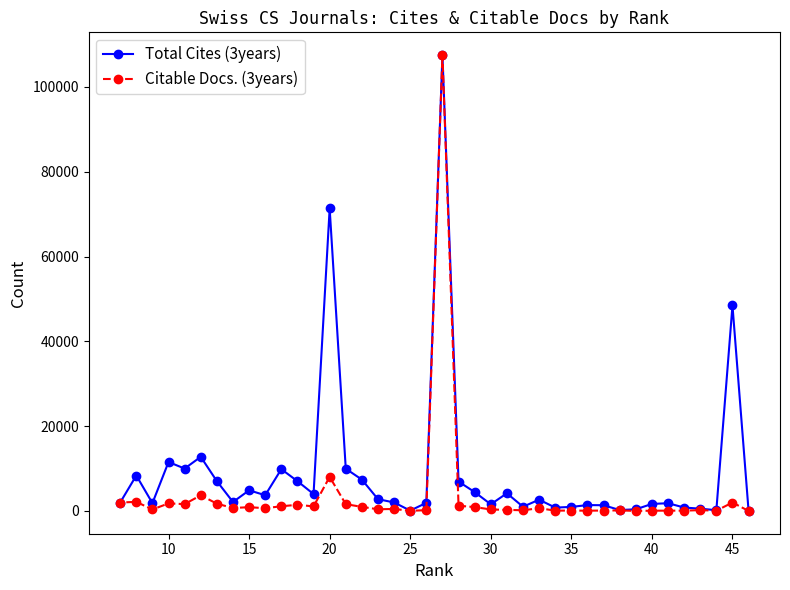

Is this an area chart (filled region under the line)?

No